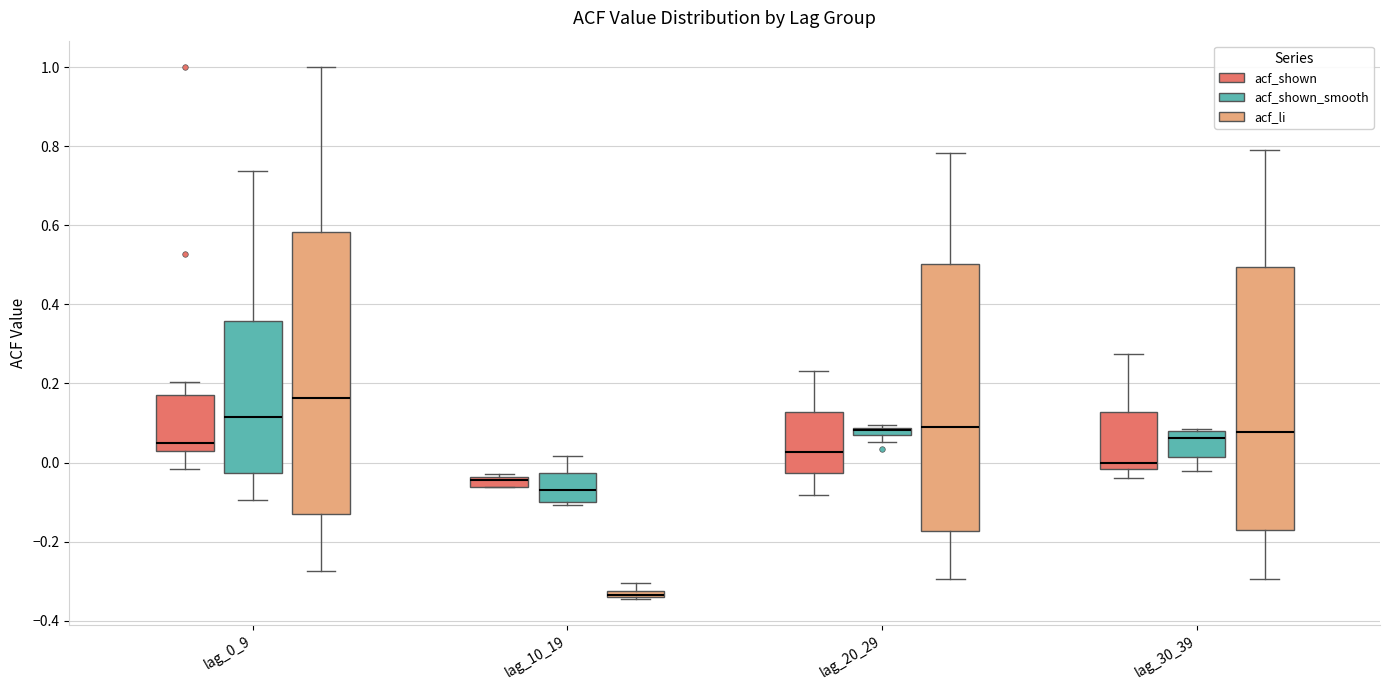

Which box is the tallest, from its lower edge to its upper edge?

lag_0_9 (acf_li)